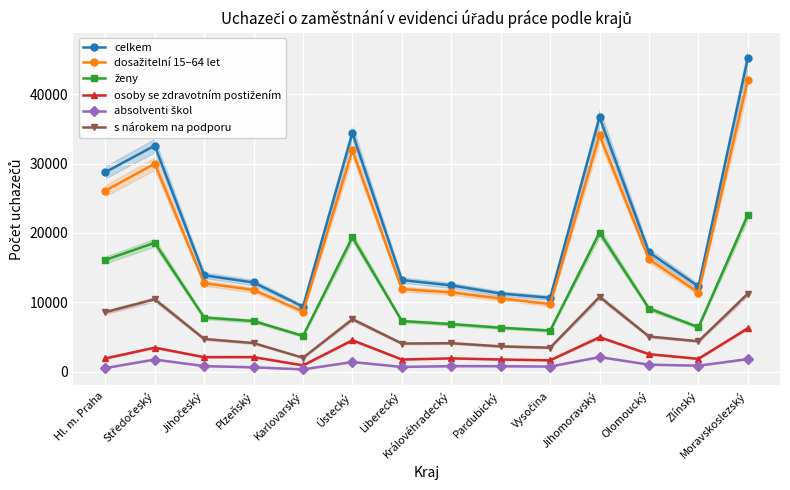

In dosažitelní 15–64 let, how many points are higher than both neighbors (excluding endpoints)?

3